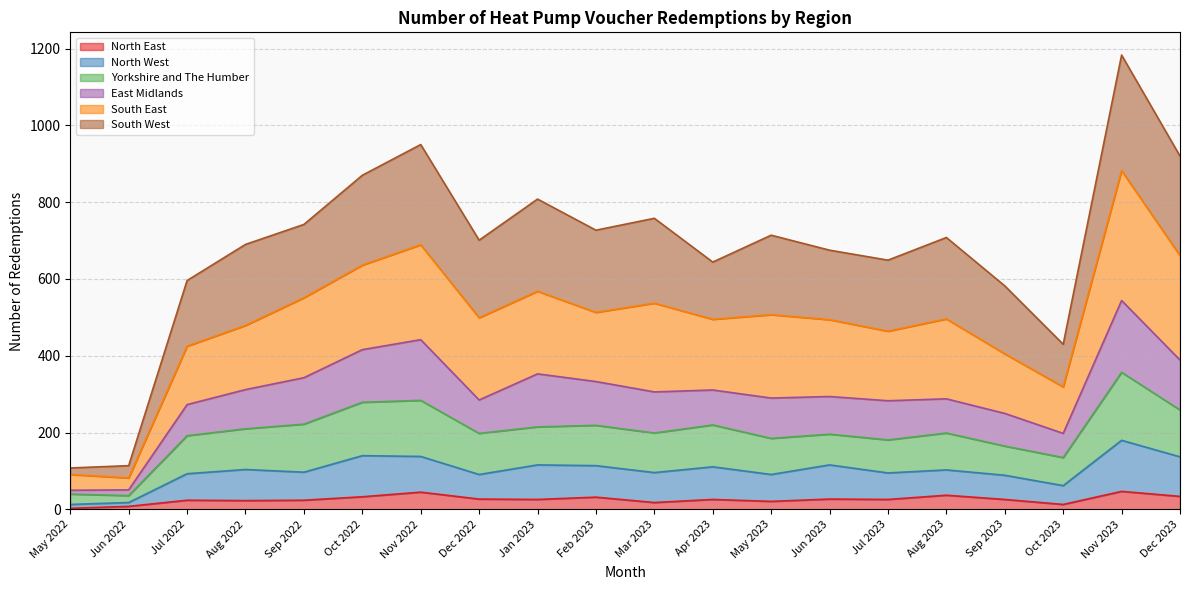

Which has a higher value, Mar 2023 or Aug 2023?

Aug 2023